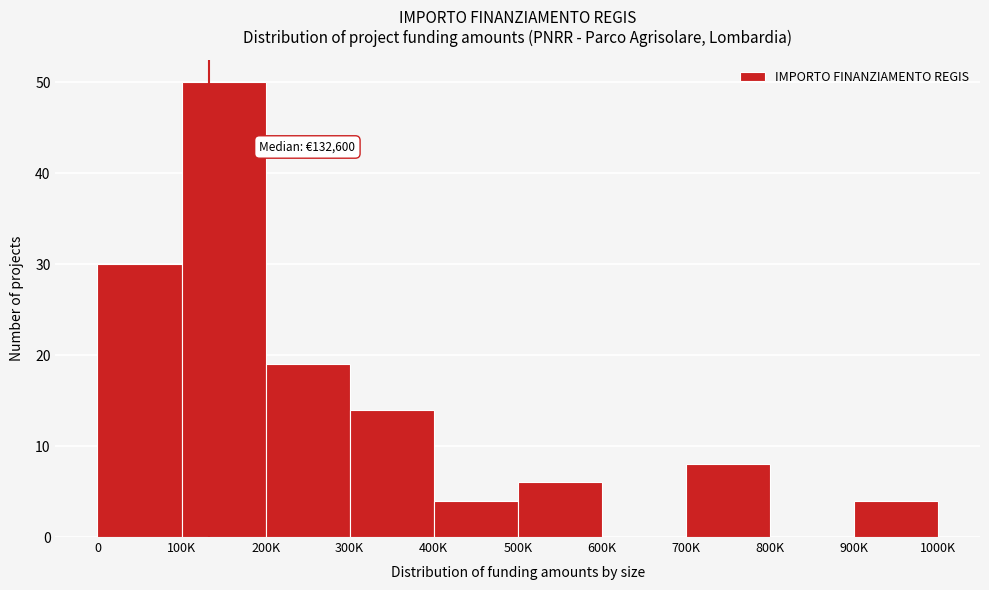

Which label corresponds to the largest value in the chart?

100K